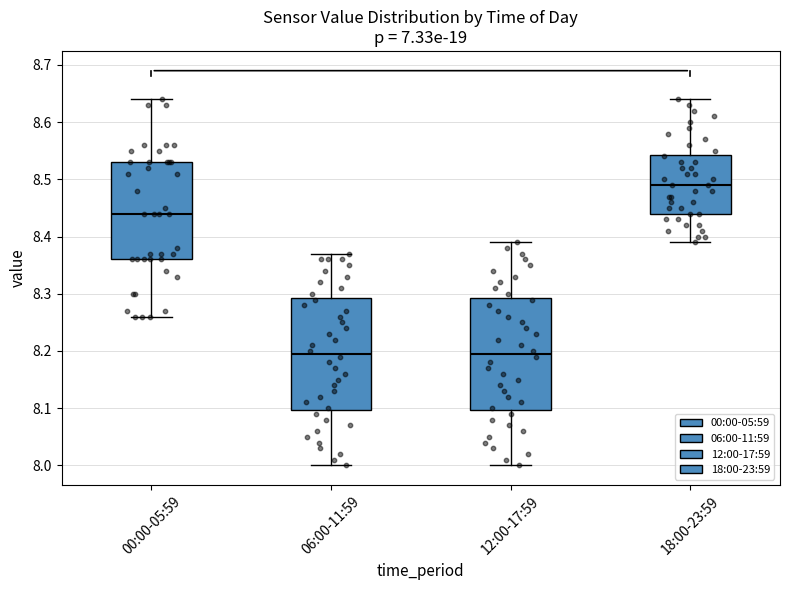

Where does the upper whisker of the box for 18:00-23:59 end on the y-axis? The values are not printed on the chart, so give them approximately, as read against the axis.

8.64